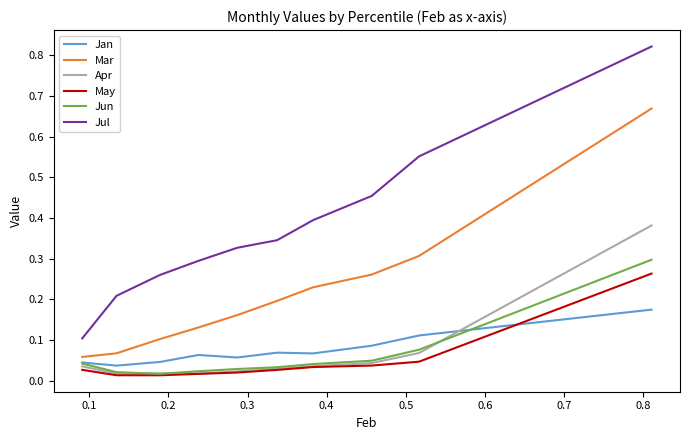

True or false: Jun and Mar cross at least once.

False